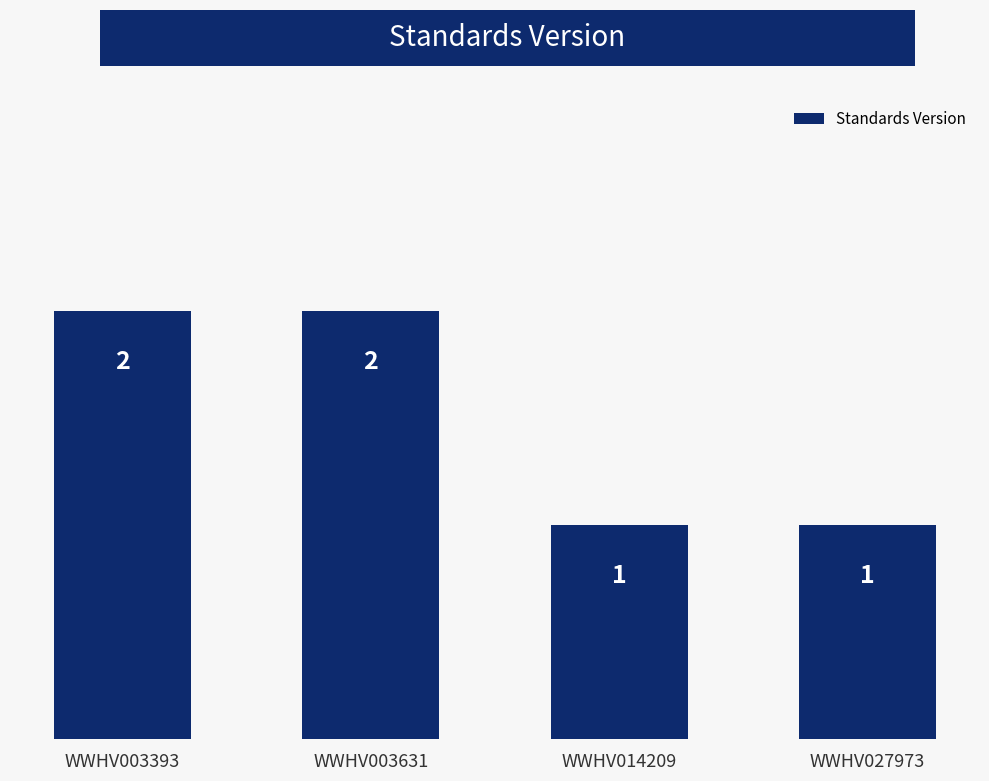

What is the average value?

2